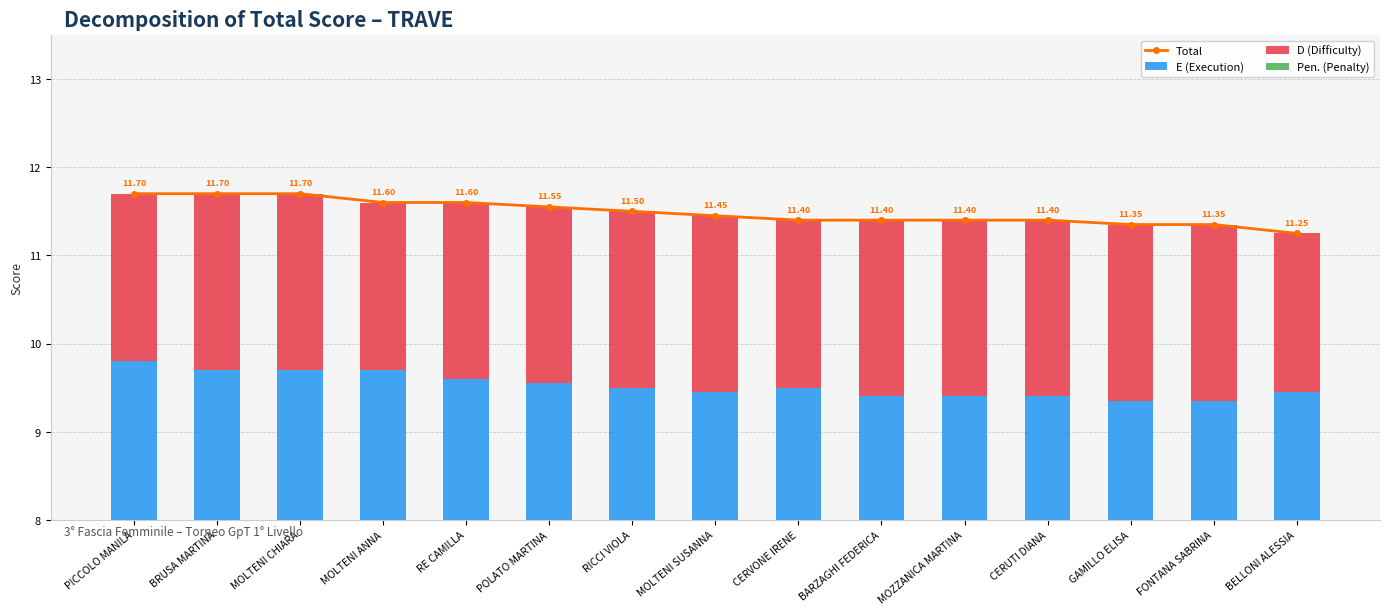

What is the difference between the E (Execution) values at GAMILLO ELISA and MOLTENI SUSANNA?

0.1